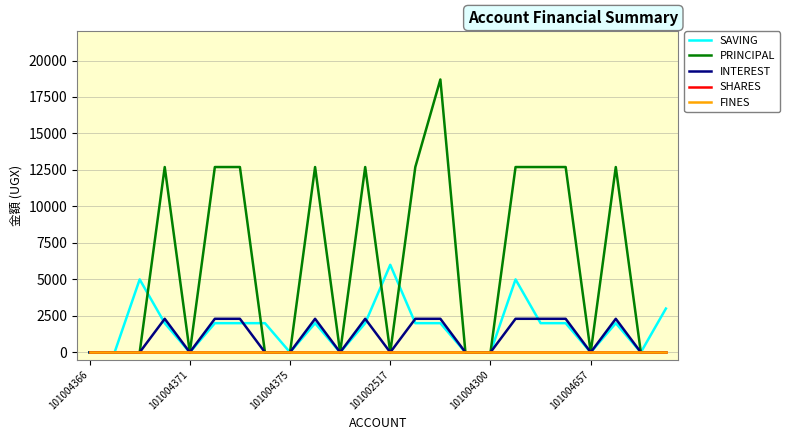

In SAVING, how many points are lower than both neighbors (excluding endpoints)?

5